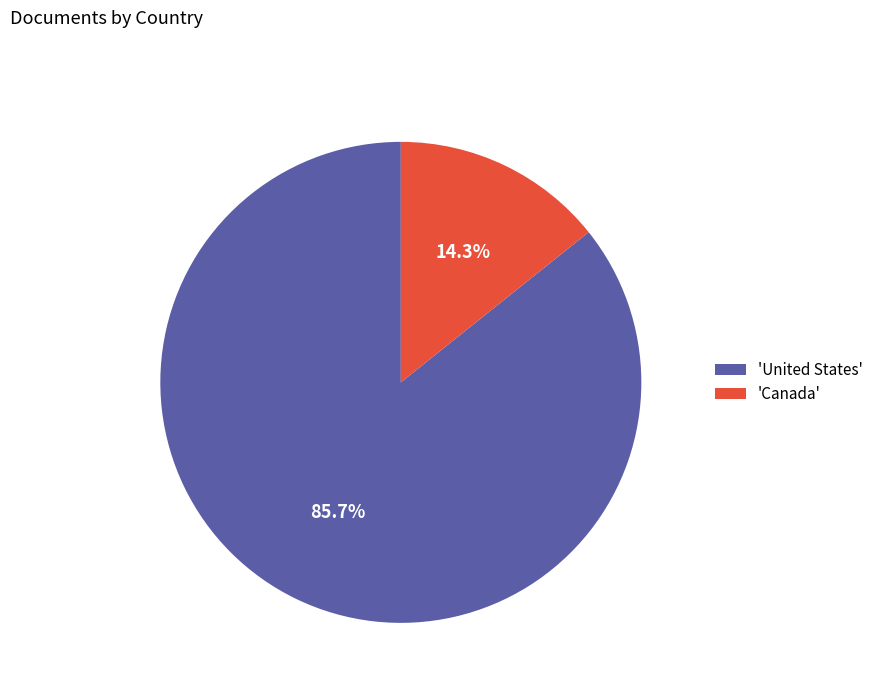

Which has a higher value, 'United States' or 'Canada'?

'United States'